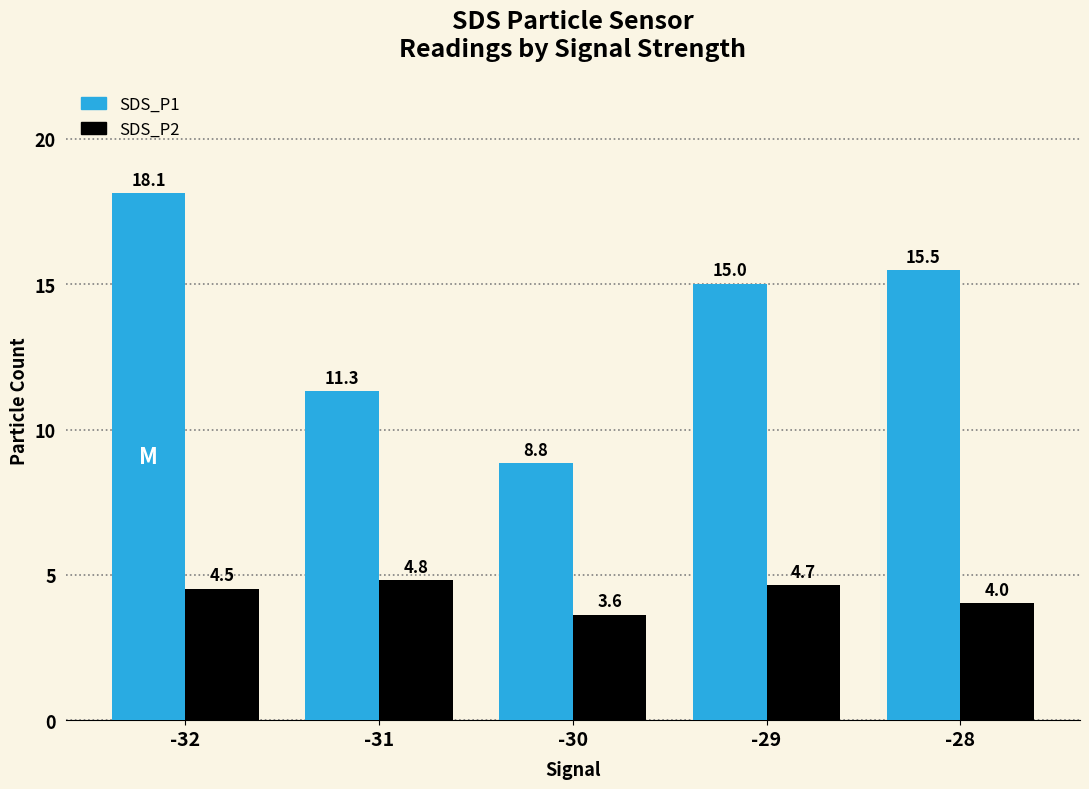

How many bars are there in each group?

2